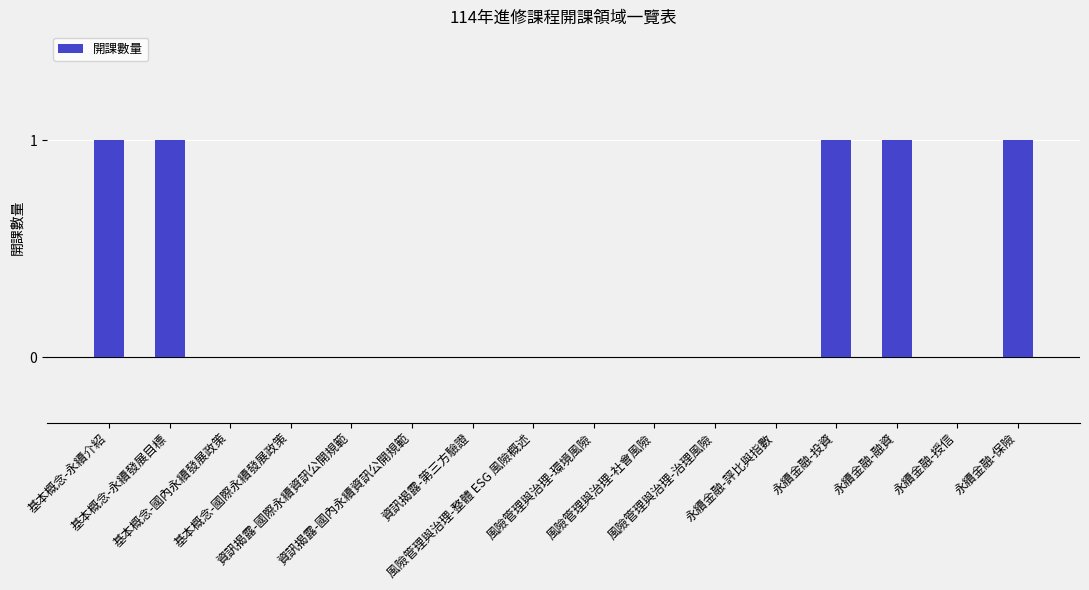

Between 永續金融-融資 and 基本概念-國際永續發展政策, which is larger?

永續金融-融資